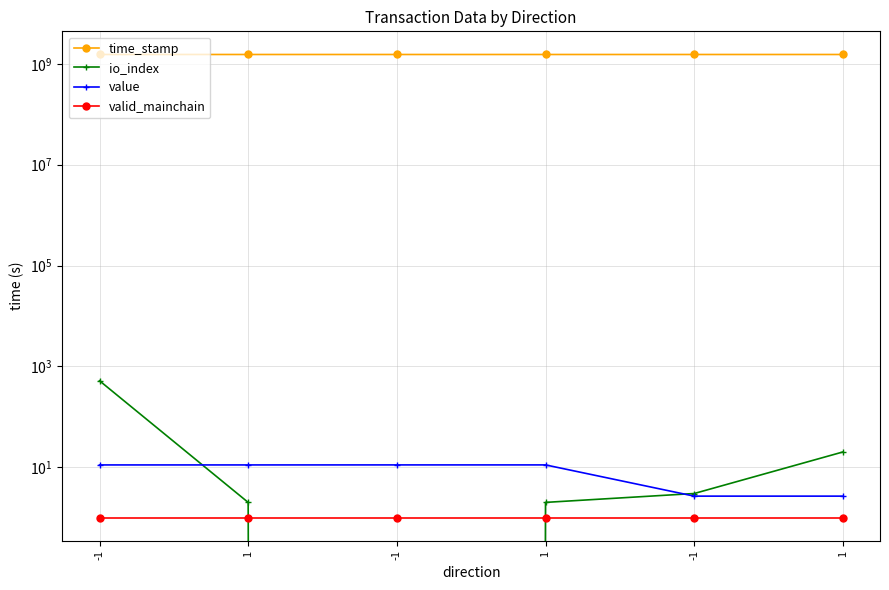

Reading left to right, extract all data points from this chart.

time_stamp: -1=1536616807.0	1=1536504277.0	-1=1536447895.0	1=1536446310.0	-1=1536428609.0	1=1536427670.0
io_index: -1=518.0	1=2.0	-1=0.0	1=2.0	-1=3.0	1=20.0
value: -1=11.1	1=11.1	-1=11.1	1=11.1	-1=2.7	1=2.7
valid_mainchain: -1=1.0	1=1.0	-1=1.0	1=1.0	-1=1.0	1=1.0